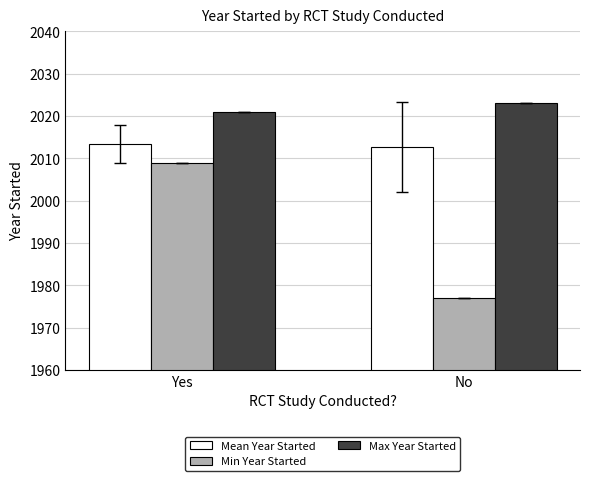

Which series has the widest spread of values?

Min Year Started